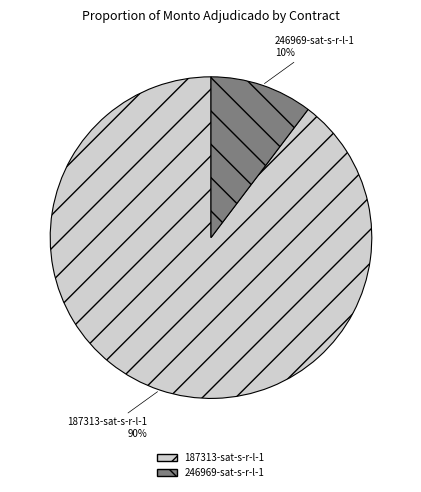

How many segments does this pie chart have?

2